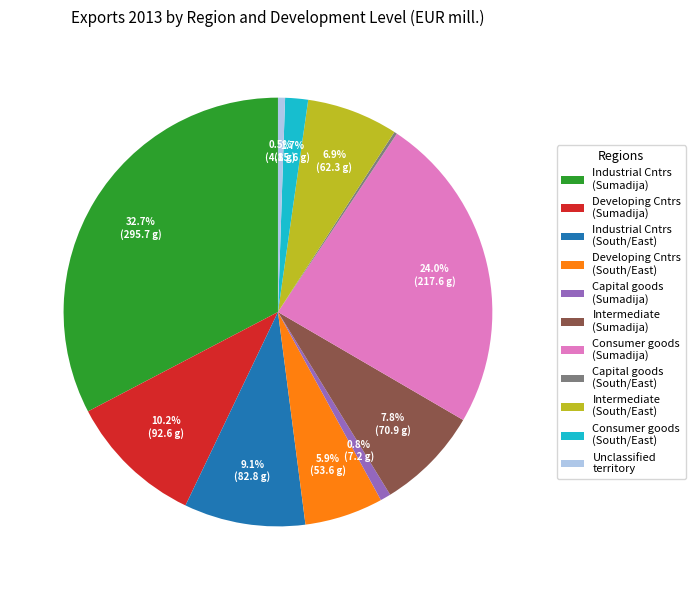

What is the largest slice in the pie chart?

Industrial Cntrs (Sumadija)